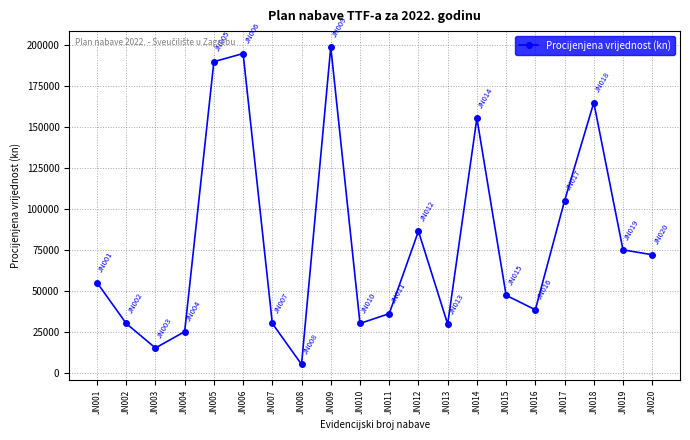

Which label corresponds to the smallest value in the chart?

JN008